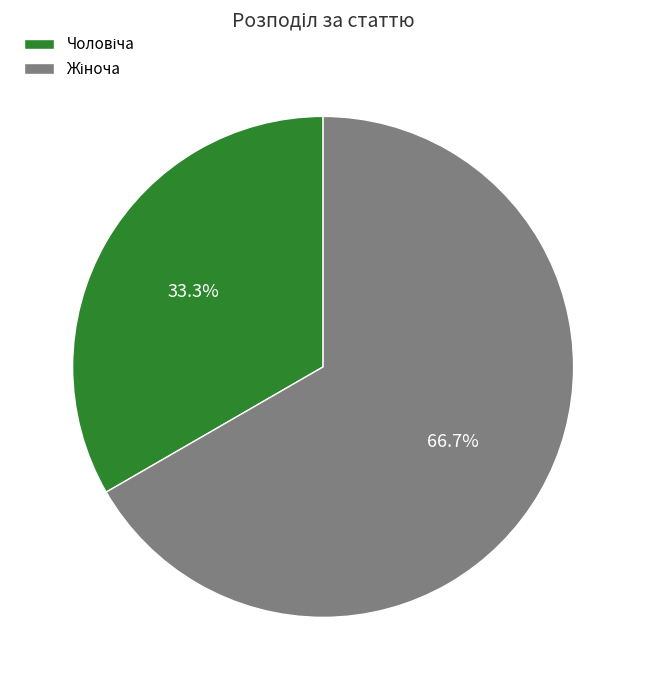

Is there a majority slice in this chart?

Yes